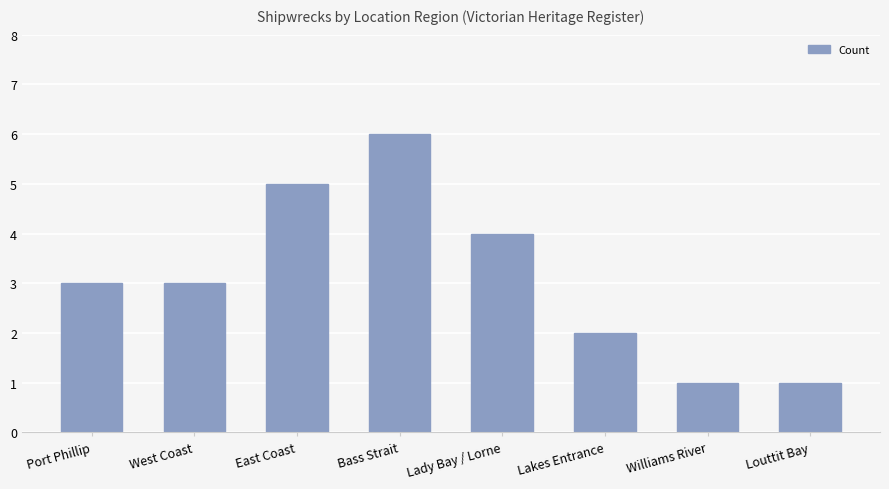

What is the difference between the maximum and minimum values?

5